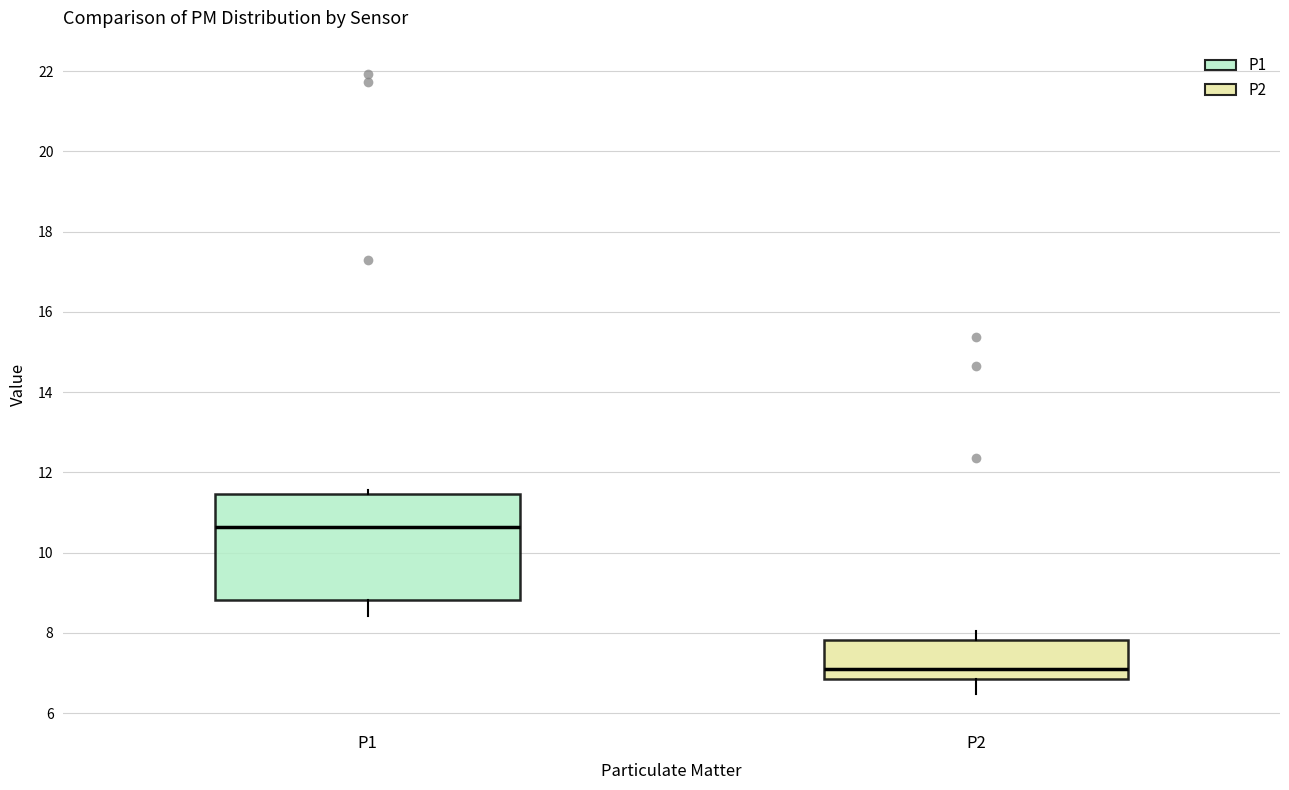

Which box's median line is the lowest?

P2